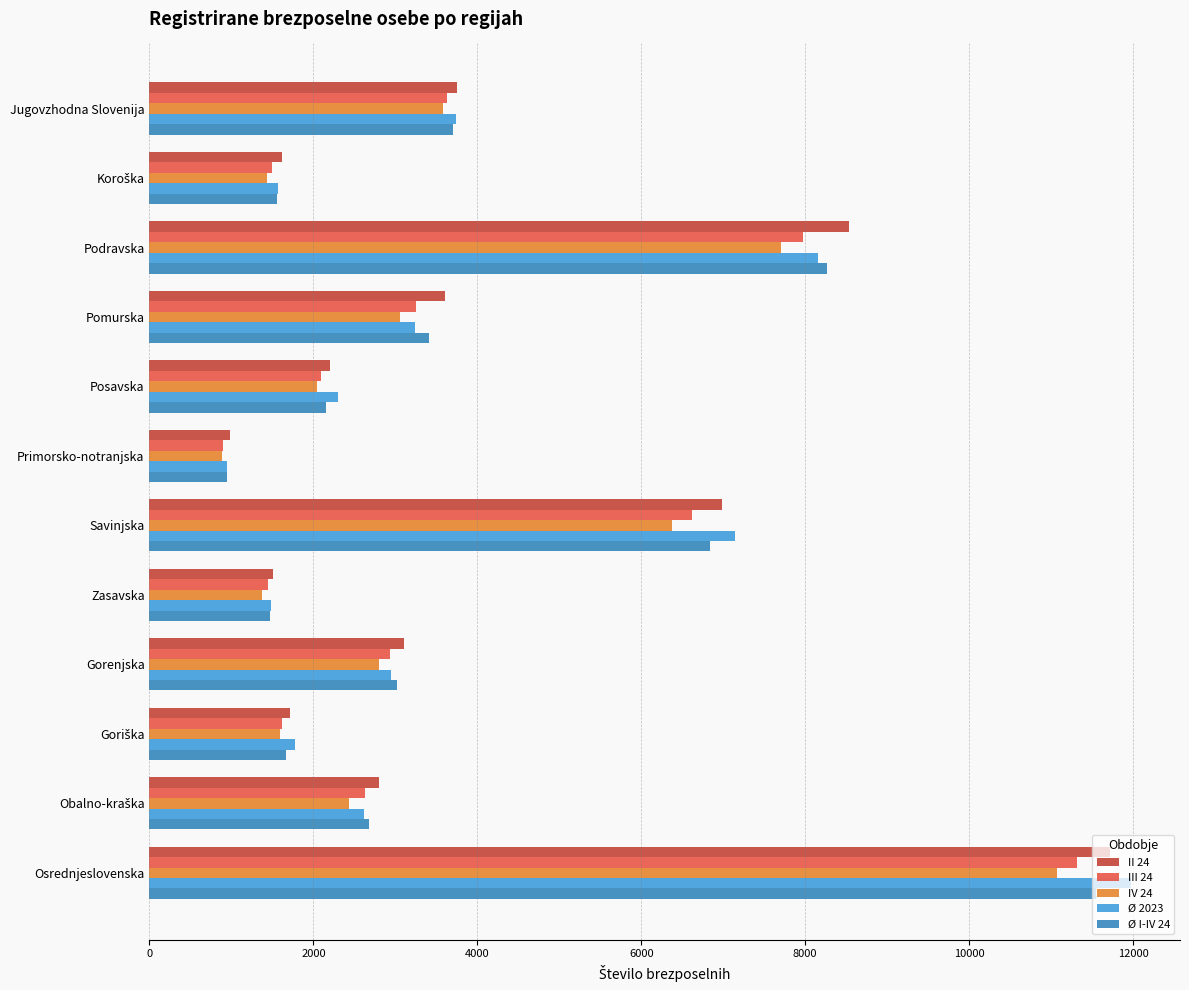

Which series changed the most between Podravska and Osrednjeslovenska?

Ø 2023